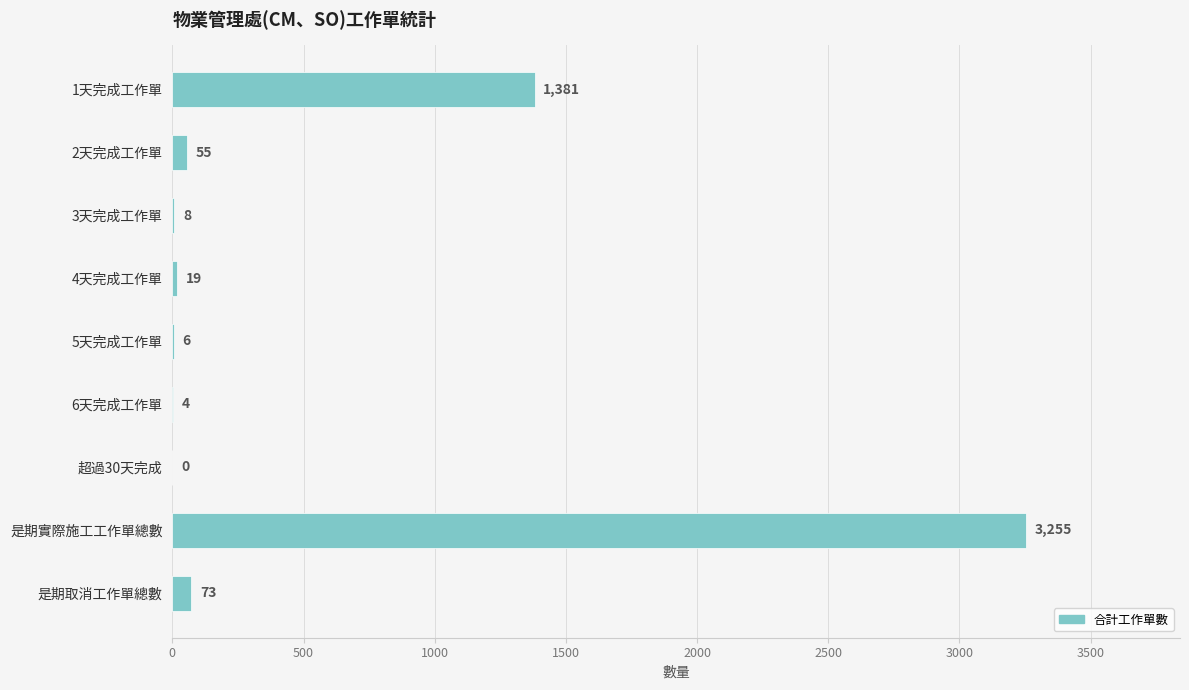

Which category has the highest value across all series?

是期實際施工工作單總數